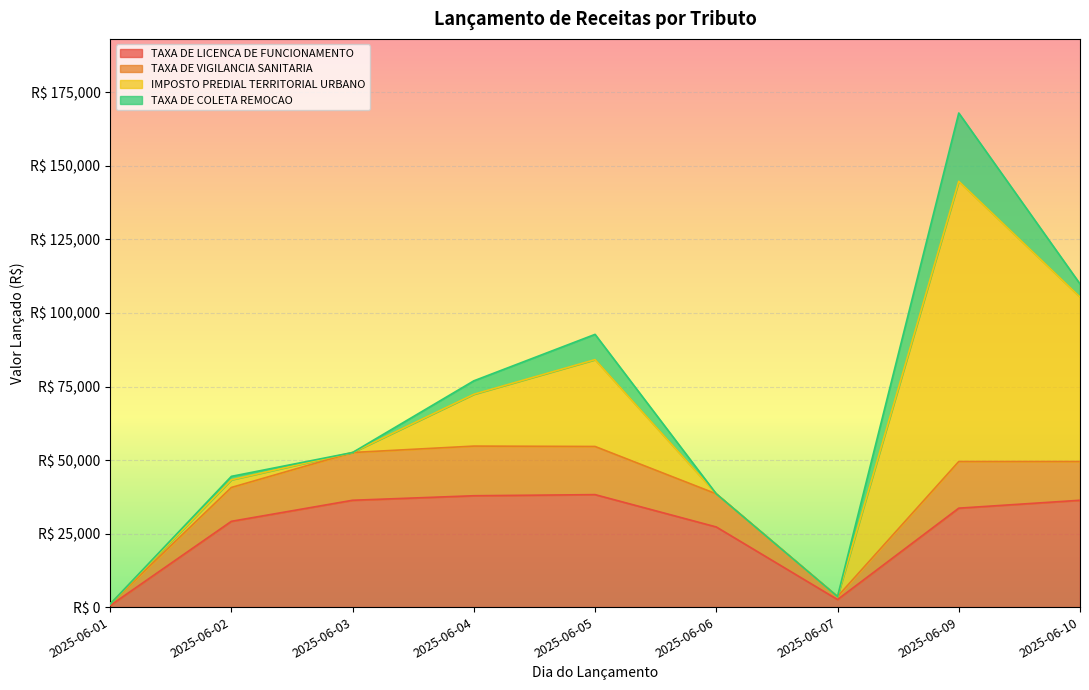

List the labels in order of TAXA DE VIGILANCIA SANITARIA value, largest first.

2025-06-04, 2025-06-05, 2025-06-03, 2025-06-09, 2025-06-10, 2025-06-02, 2025-06-06, 2025-06-07, 2025-06-01